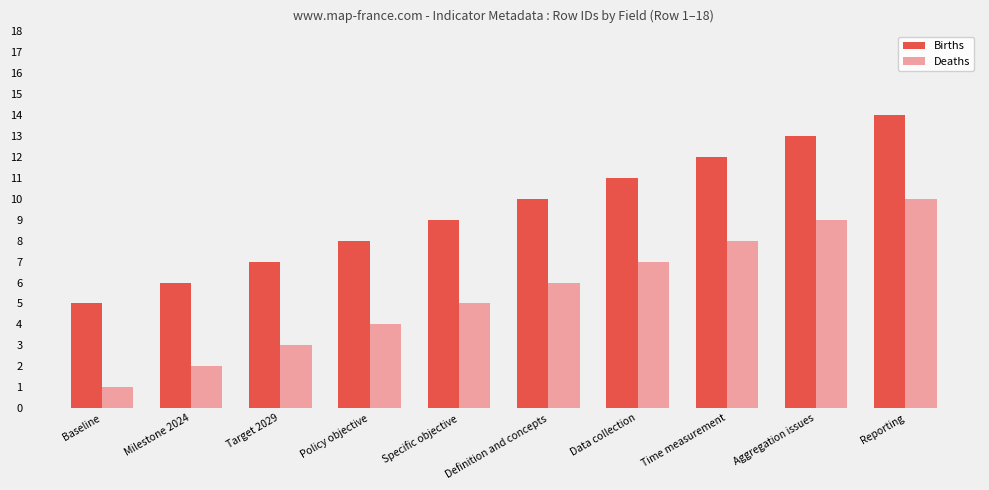

Reading right to left, extract all data points from this chart.

Births: Reporting=14	Aggregation issues=13	Time measurement=12	Data collection=11	Definition and concepts=10	Specific objective=9	Policy objective=8	Target 2029=7	Milestone 2024=6	Baseline=5
Deaths: Reporting=10	Aggregation issues=9	Time measurement=8	Data collection=7	Definition and concepts=6	Specific objective=5	Policy objective=4	Target 2029=3	Milestone 2024=2	Baseline=1